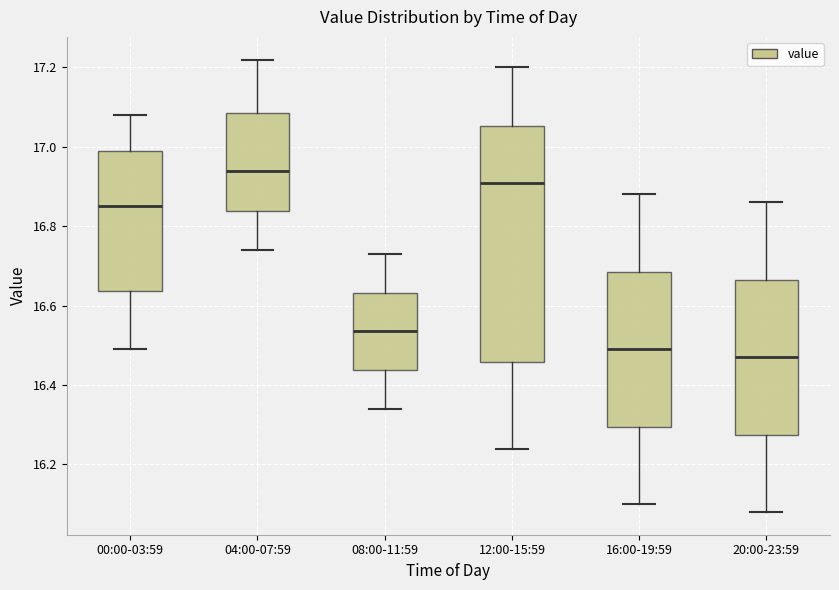

Comparing the boxes themselves (not the whiskers), which one is the tallest?

12:00-15:59